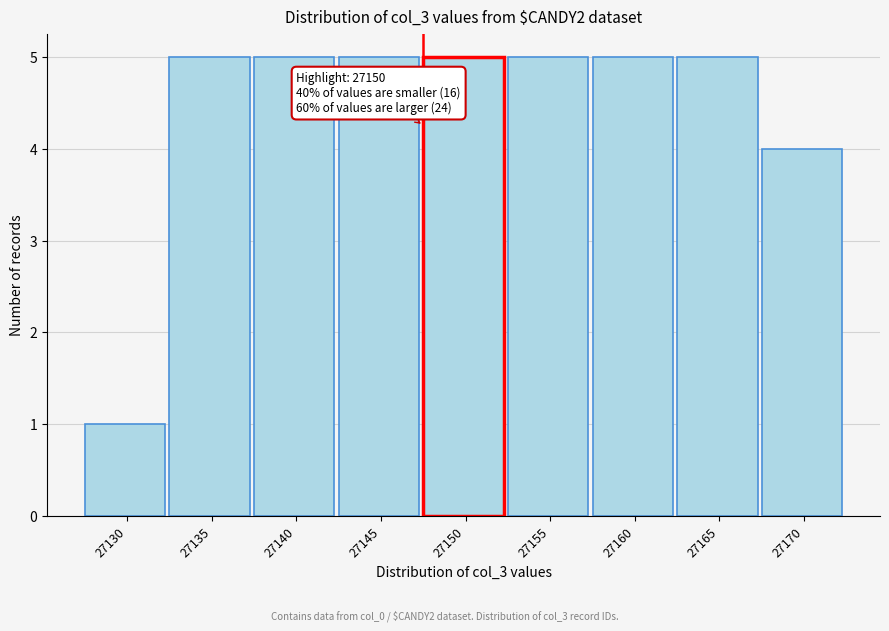

Reading left to right, what are all the values shown in this chart?

27130=1	27135=5	27140=5	27145=5	27150=5	27155=5	27160=5	27165=5	27170=4